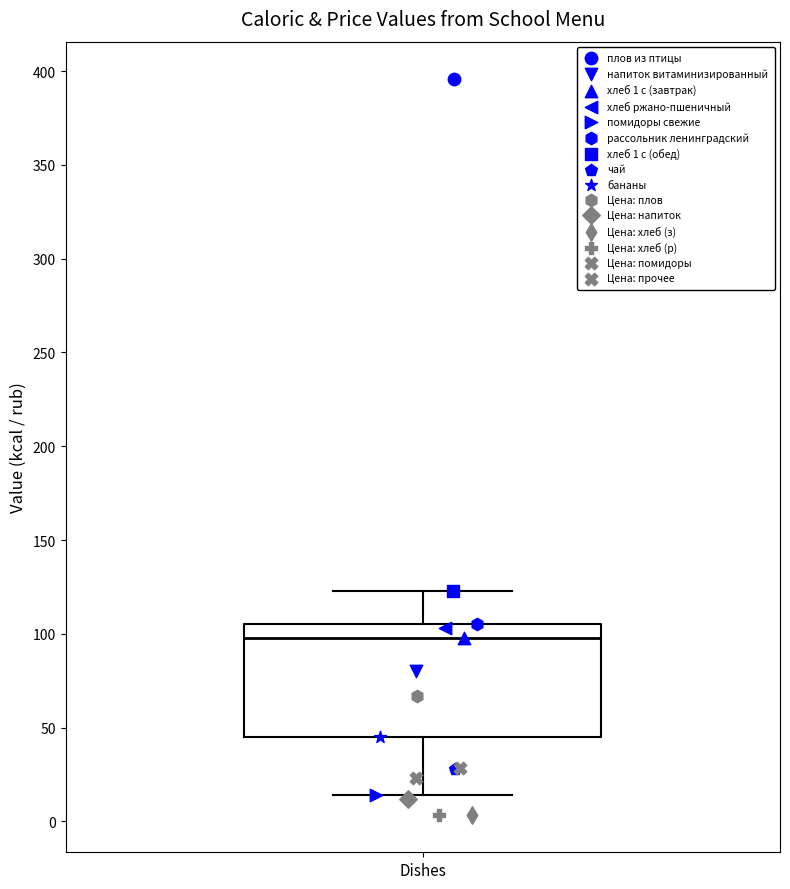

Where is the upper edge of the box for Dishes on the y-axis? The values are not printed on the chart, so give them approximately, as read against the axis.

105